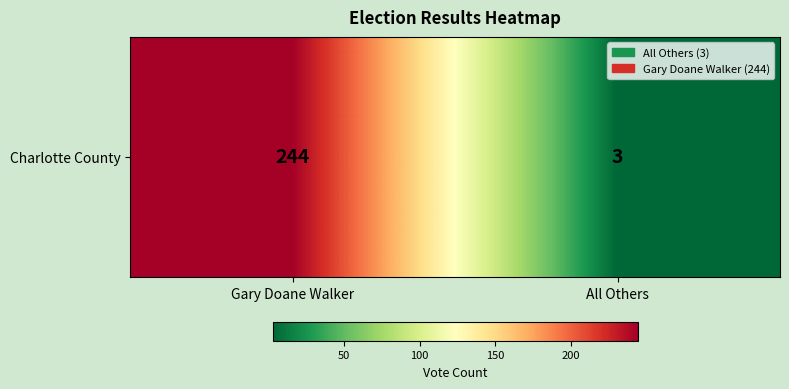

What is the average value?

124